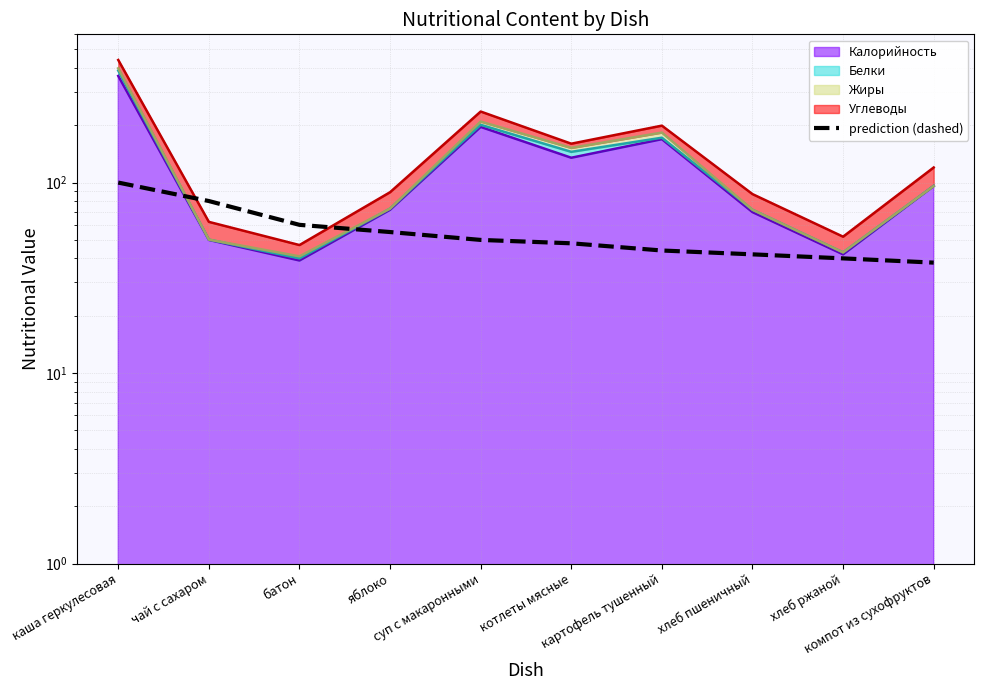

What is the sum of all values?

557